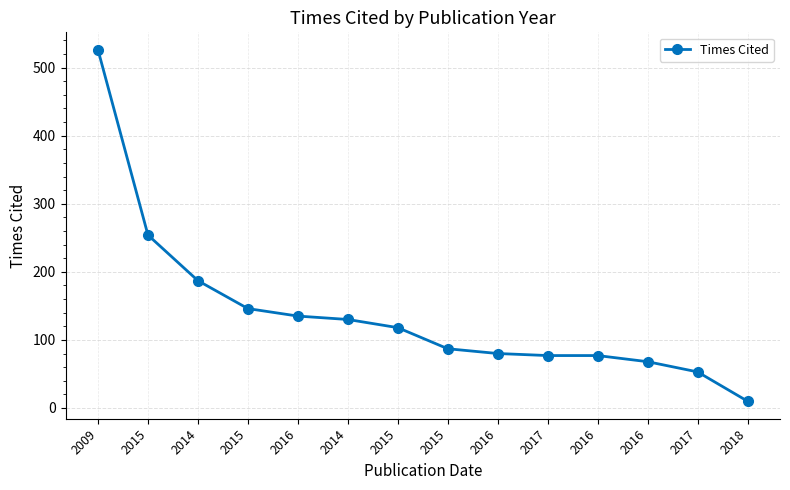

Read the value at 2016, to the nearest 10.

70